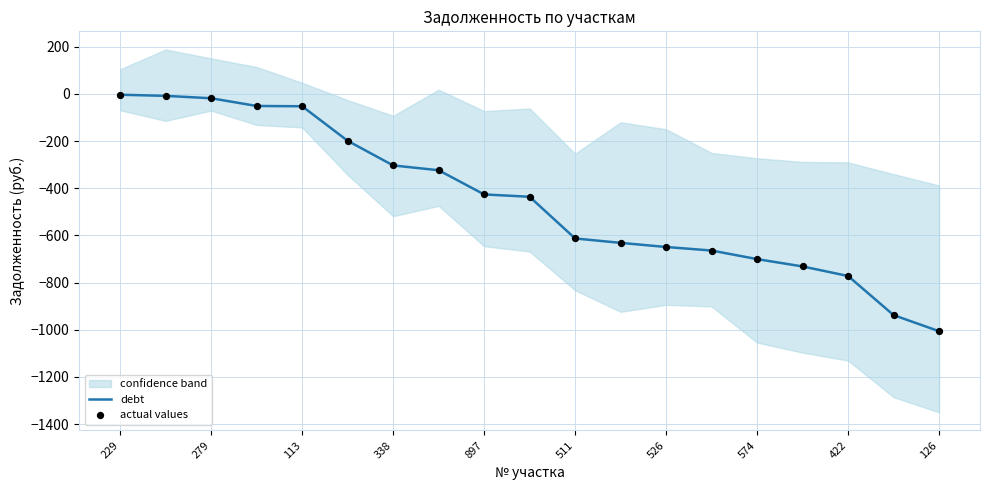

What is the minimum value for debt?

-1006.2